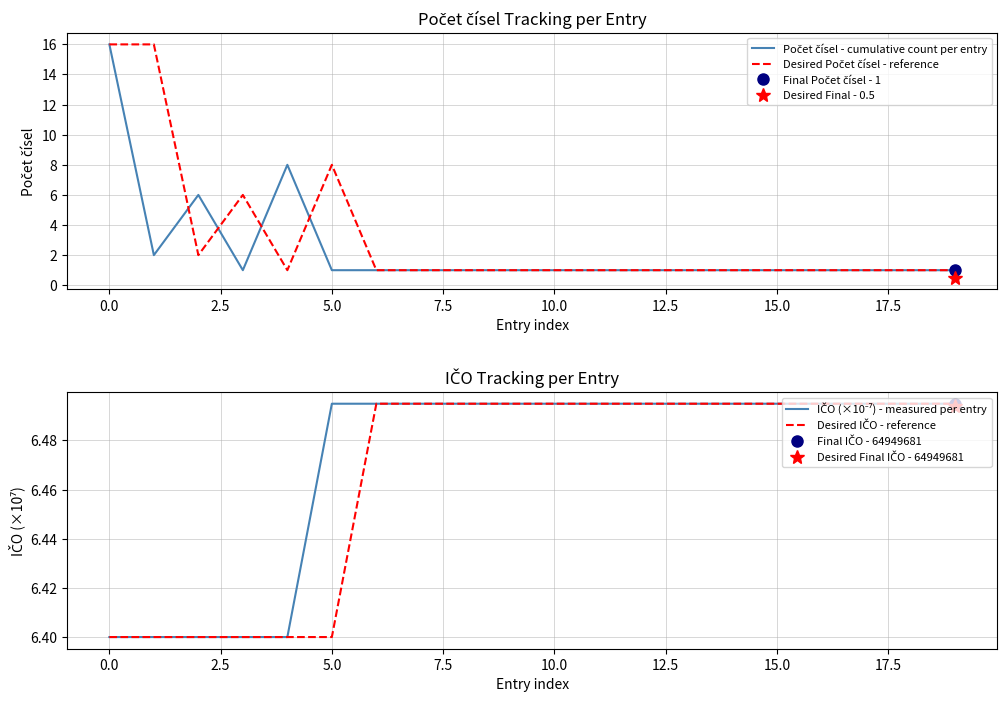

What is the greatest value displayed?

16.0